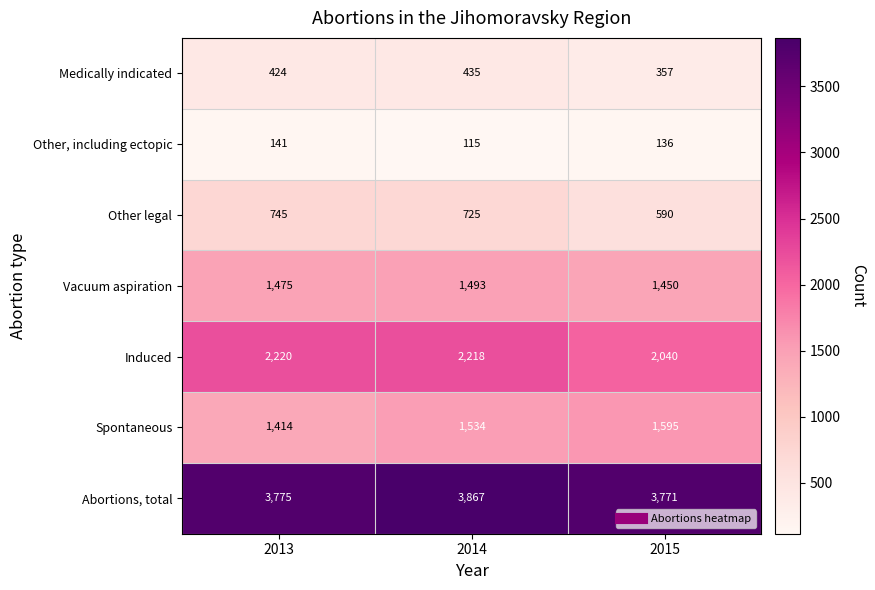

Reading left to right, list all the values displayed in this chart.

Medically indicated: 2013=424	2014=435	2015=357
Other, including ectopic: 2013=141	2014=115	2015=136
Other legal: 2013=745	2014=725	2015=590
Vacuum aspiration: 2013=1475	2014=1493	2015=1450
Induced: 2013=2220	2014=2218	2015=2040
Spontaneous: 2013=1414	2014=1534	2015=1595
Abortions, total: 2013=3775	2014=3867	2015=3771